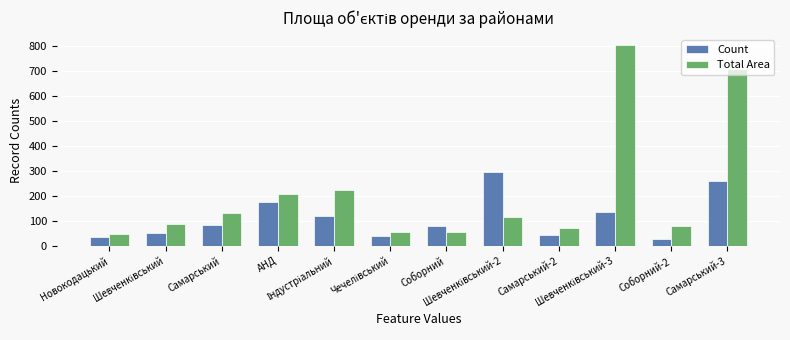

What is the value of the Total Area bar at the 1st from the left?

46